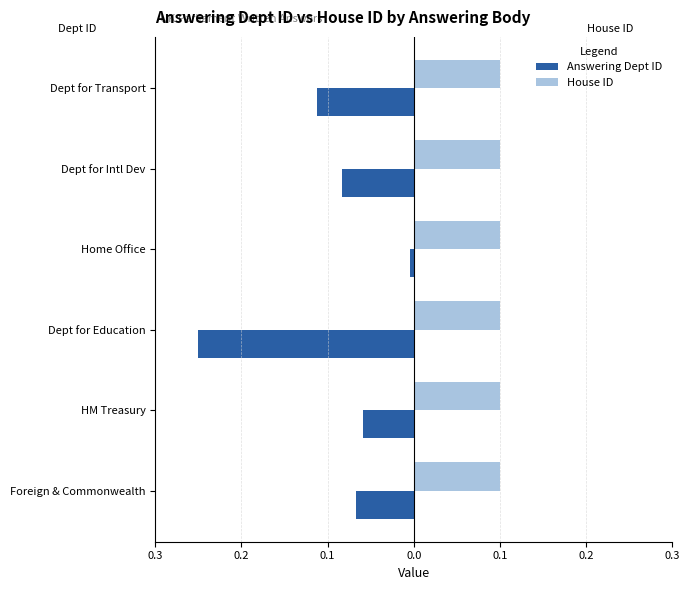

Which series has the largest total across all categories?

House ID